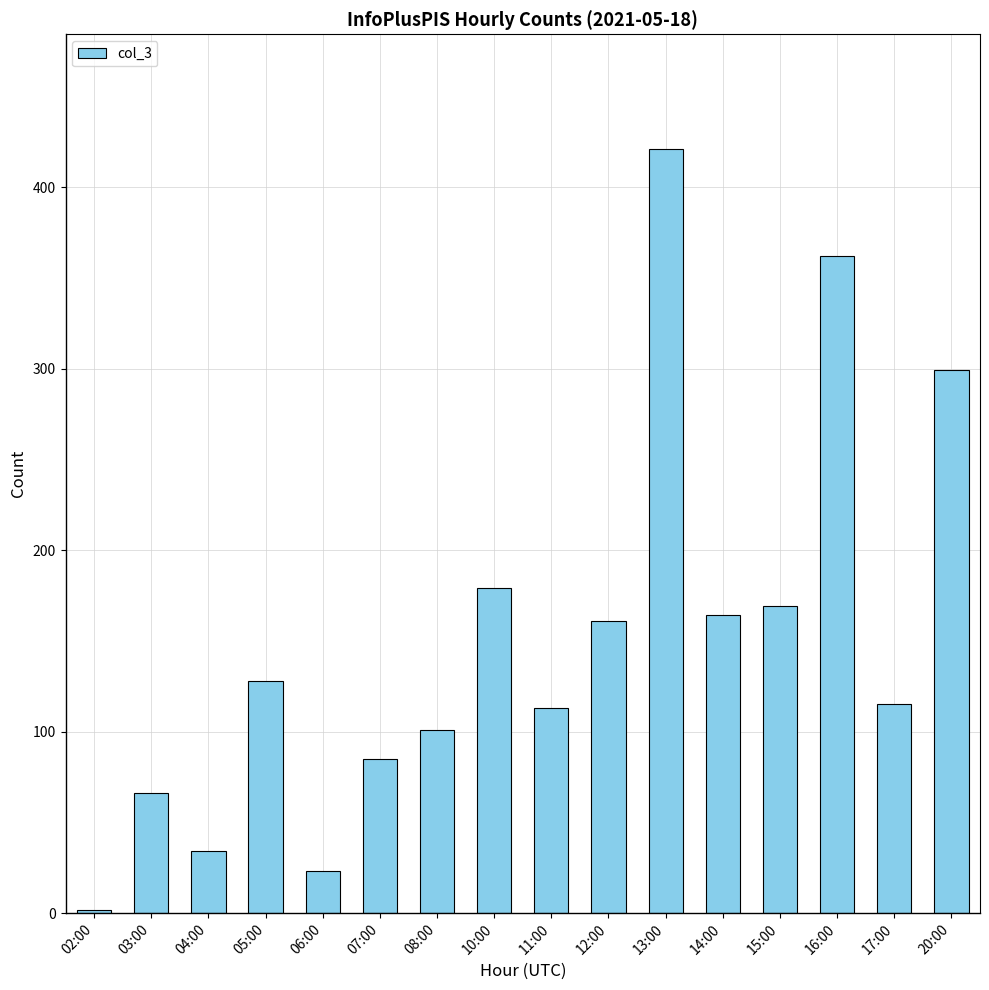

Reading left to right, transcribe all the data shown in this chart.

2	66	34	128	23	85	101	179	113	161	421	164	169	362	115	299